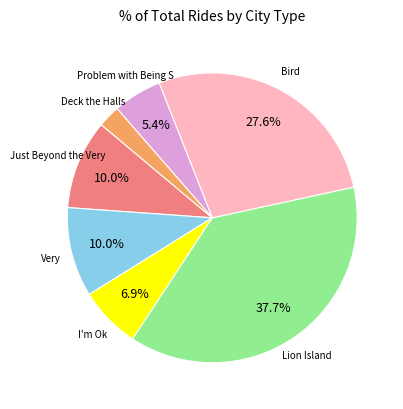

Is there any slice that represents more than half of the pie?

No